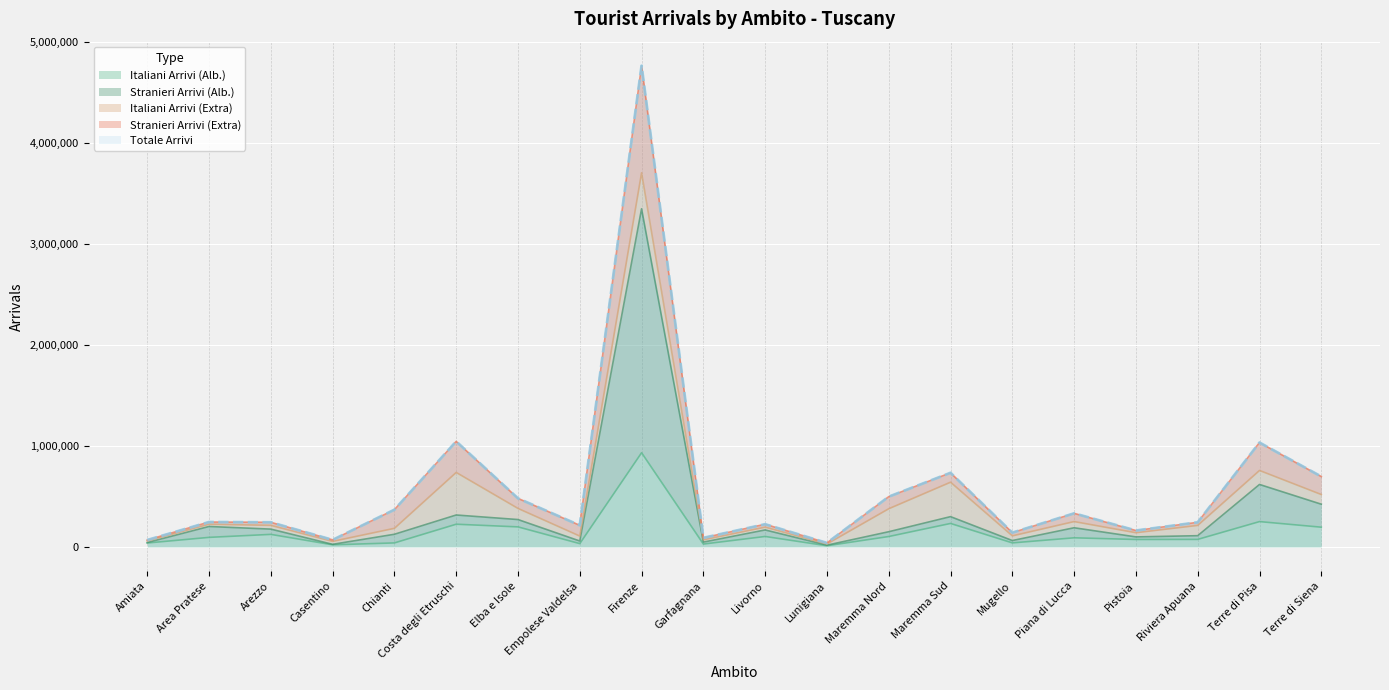

What is the label of the 4th point from the left?

Casentino